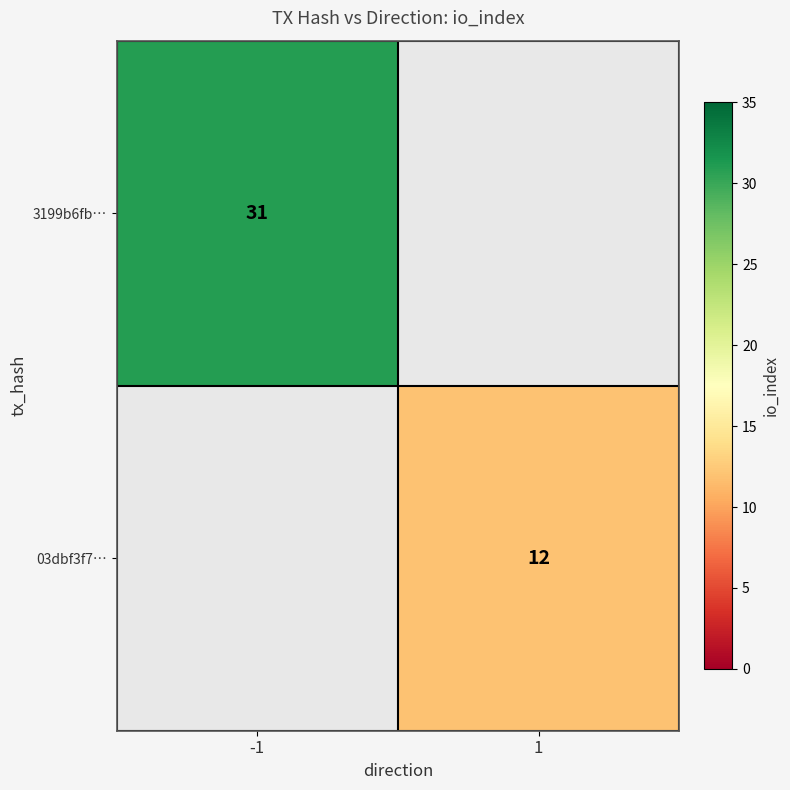

The 03dbf3f7… series shows 6 at 1. True or false?

False